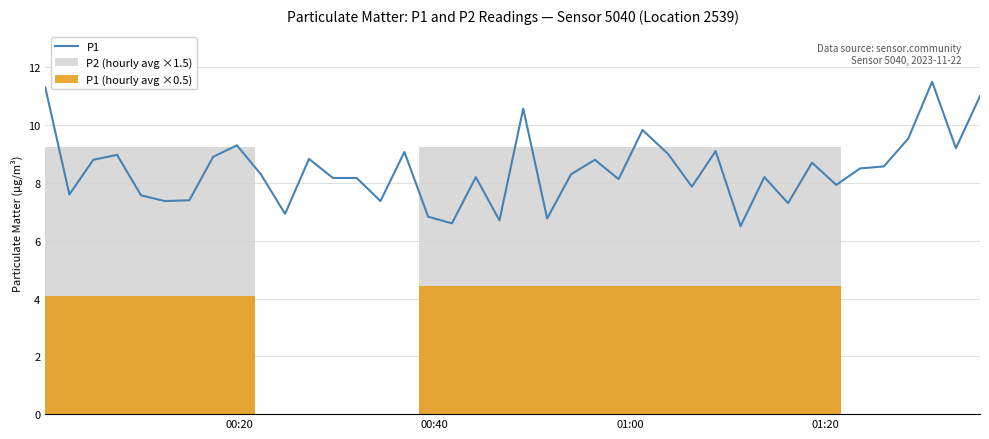

Approximately how many times larger is the value at 2023-11-22T00:58:49 compared to 2023-11-22T00:44:12?

1.0